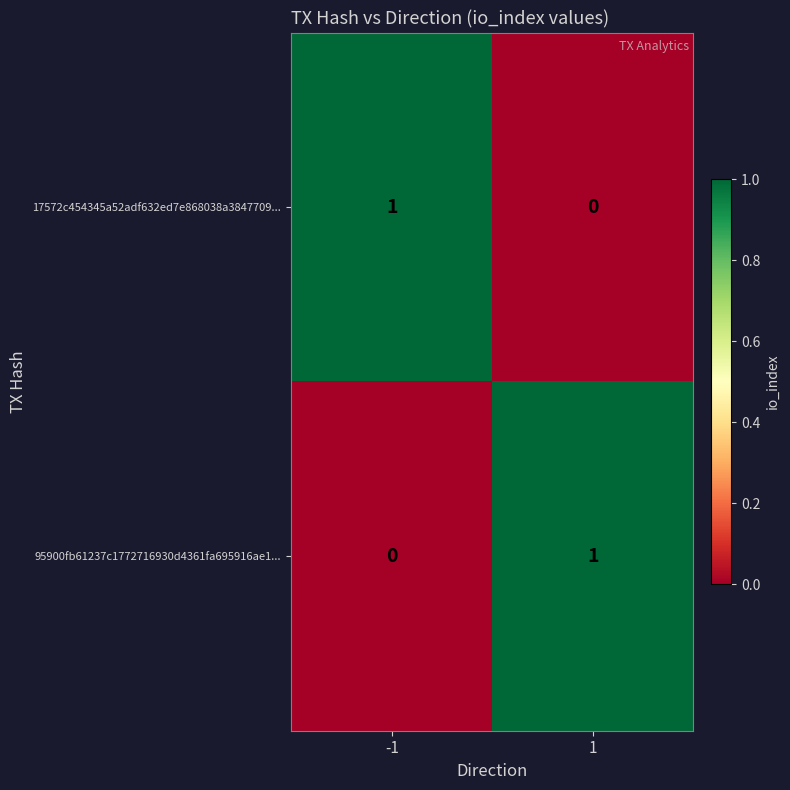

What is the spread (max minus min) of values at 1?

1